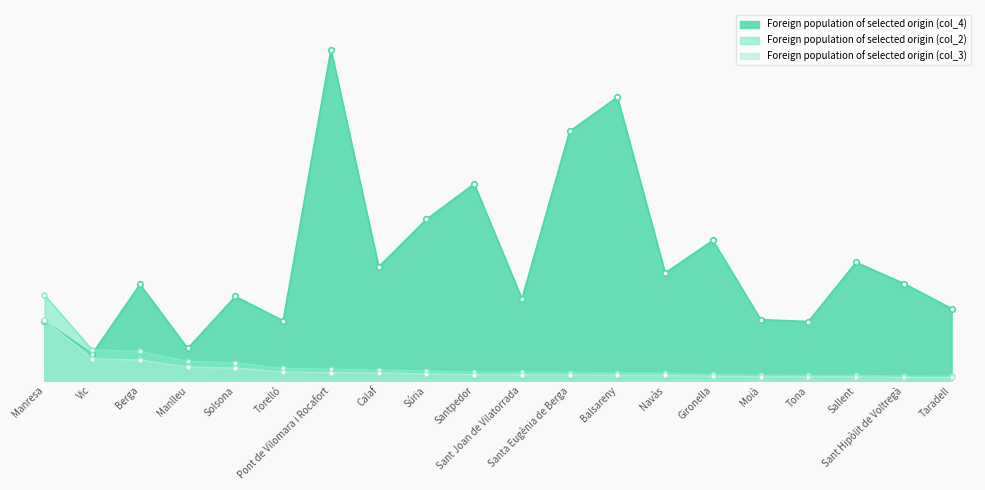

Does the chart display data point markers on the line(s)?

Yes